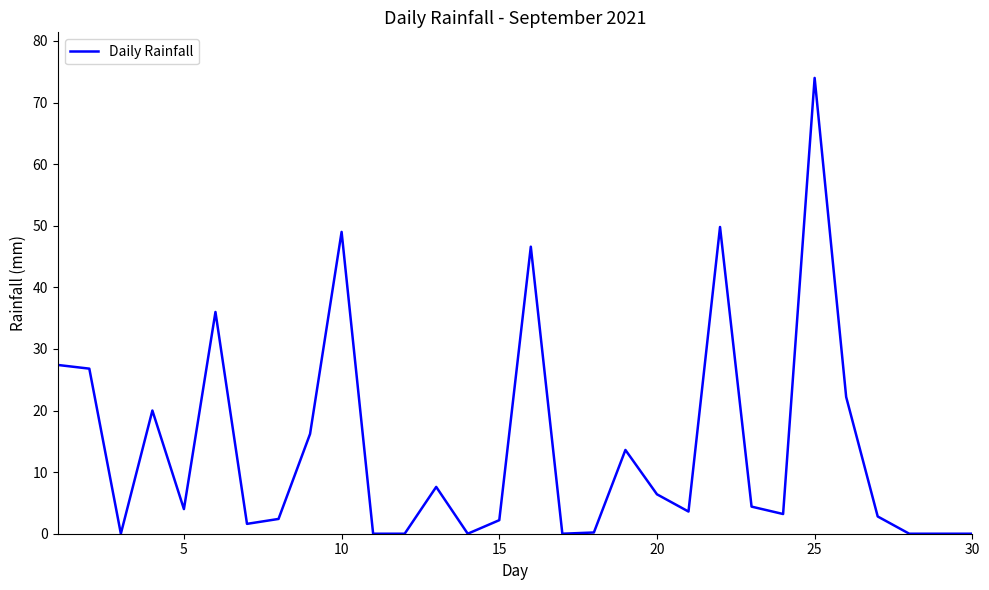

What is the maximum value shown in the chart?

74.0